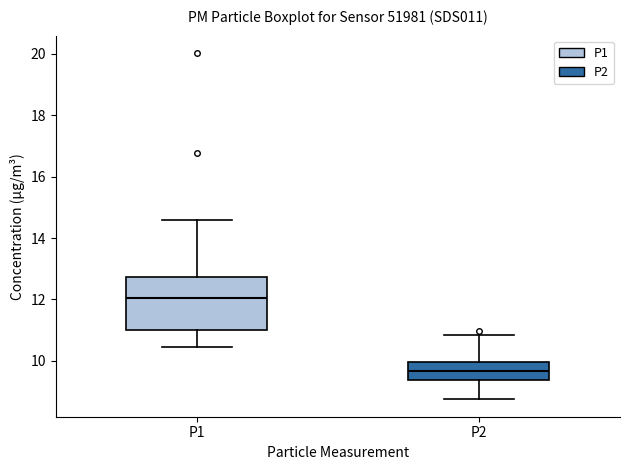

Which box has the lowest median line?

P2